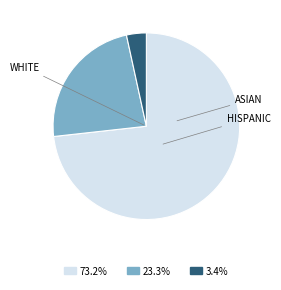

Is there any slice that represents more than half of the pie?

Yes